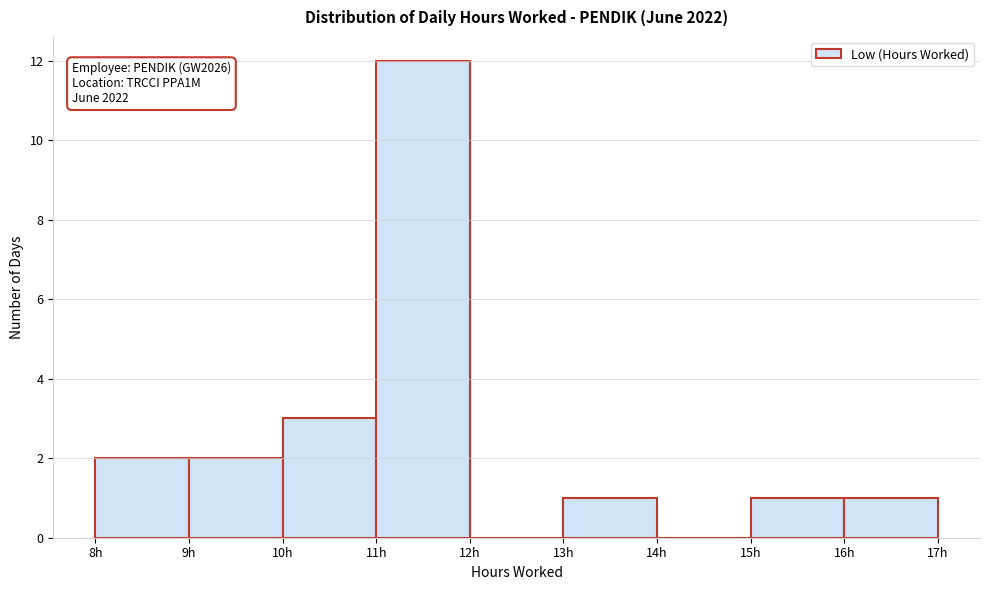

Which range on the x-axis has the tallest bar?

11 to 12